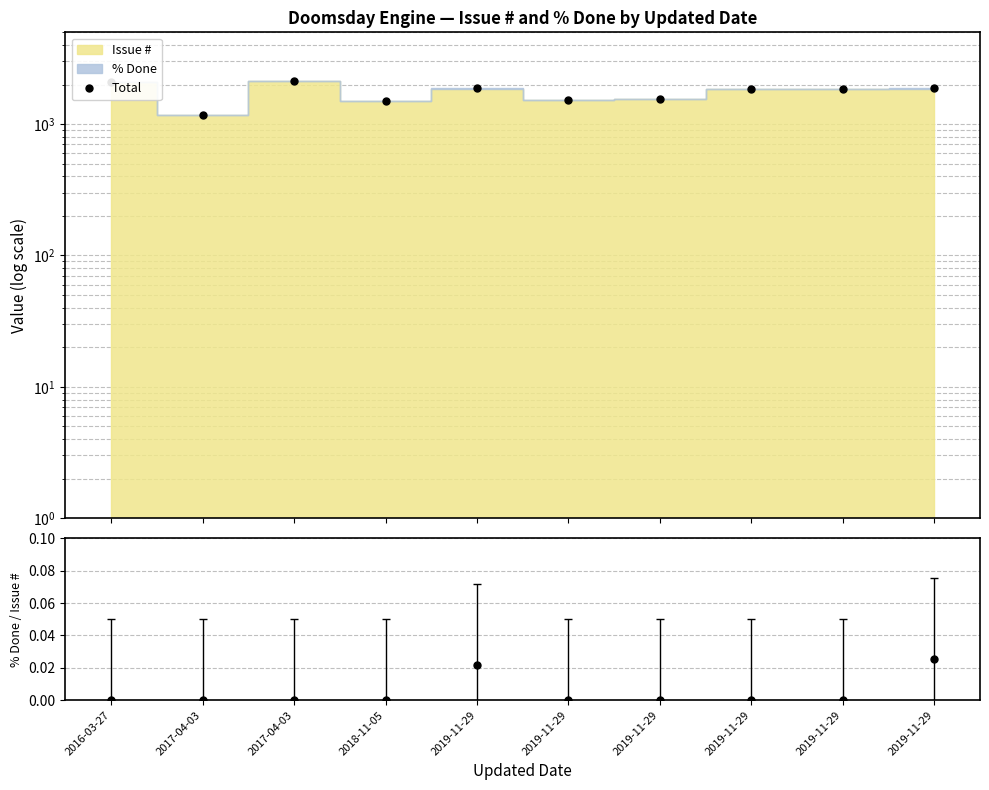

Rank the categories by value from lowest to highest.

2017-04-03, 2018-11-05, 2019-11-29, 2019-11-29, 2019-11-29, 2019-11-29, 2019-11-29, 2019-11-29, 2016-03-27, 2017-04-03